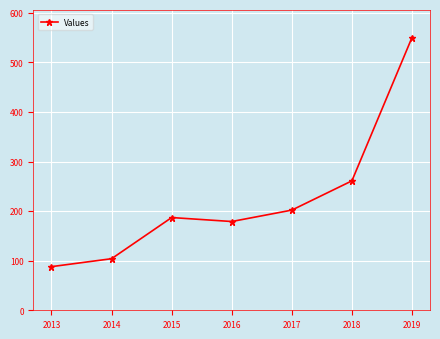

Reading left to right, what are all the values shown in this chart?

88	104	187	179	202	261	550